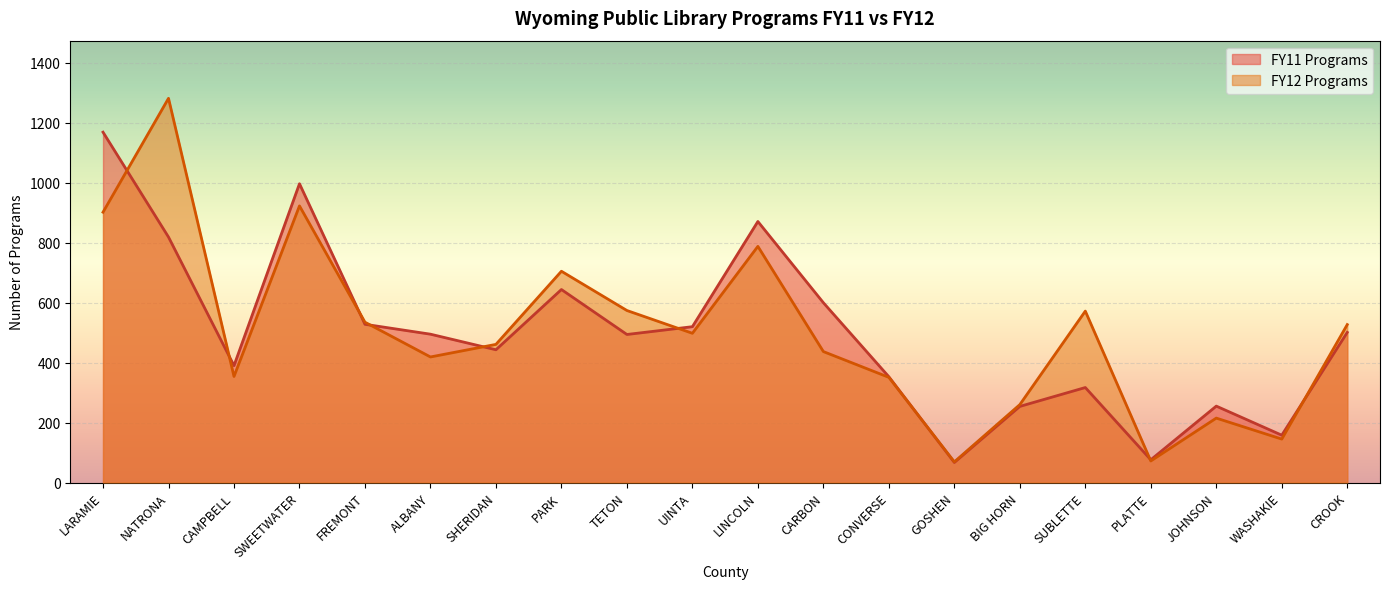

How many times do FY11 Programs and FY12 Programs cross each other?

9